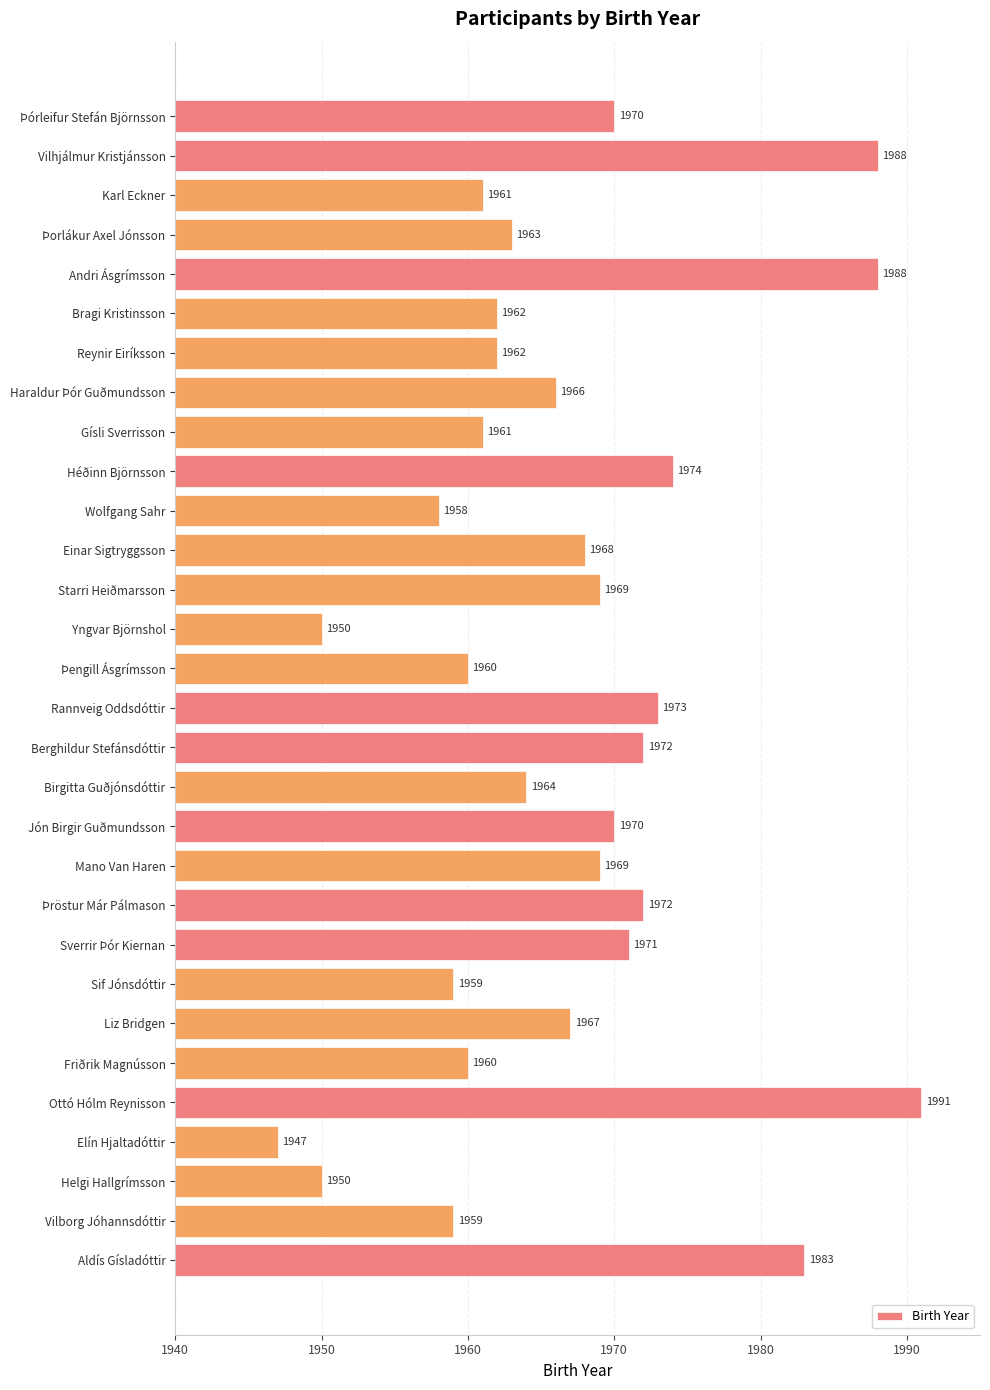

What is the greatest value displayed?

1991